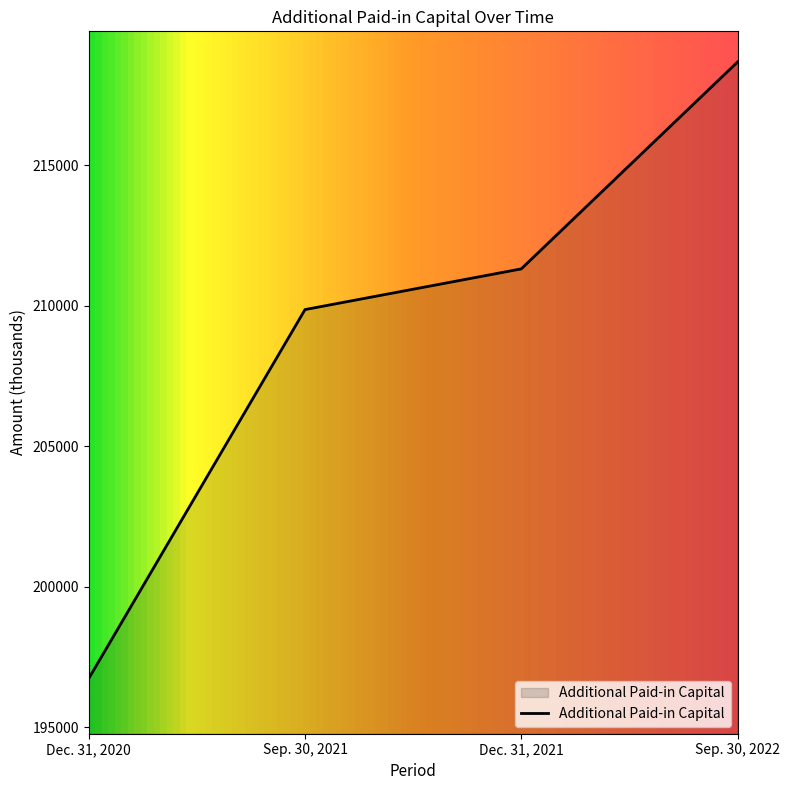

What is the average value?

209142